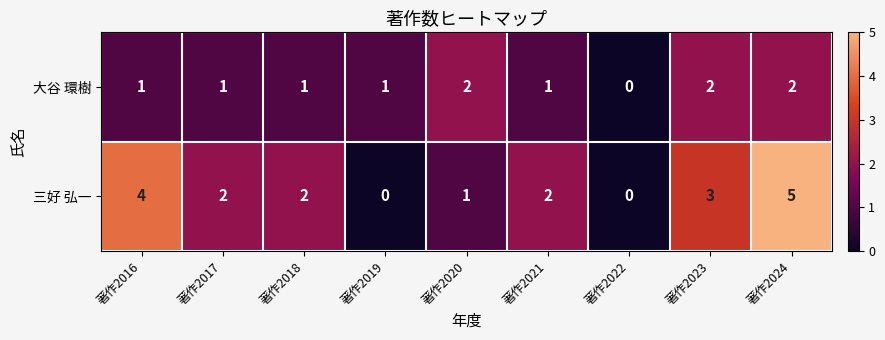

What is the difference between the maximum and minimum values in the 三好 弘一 series?

5